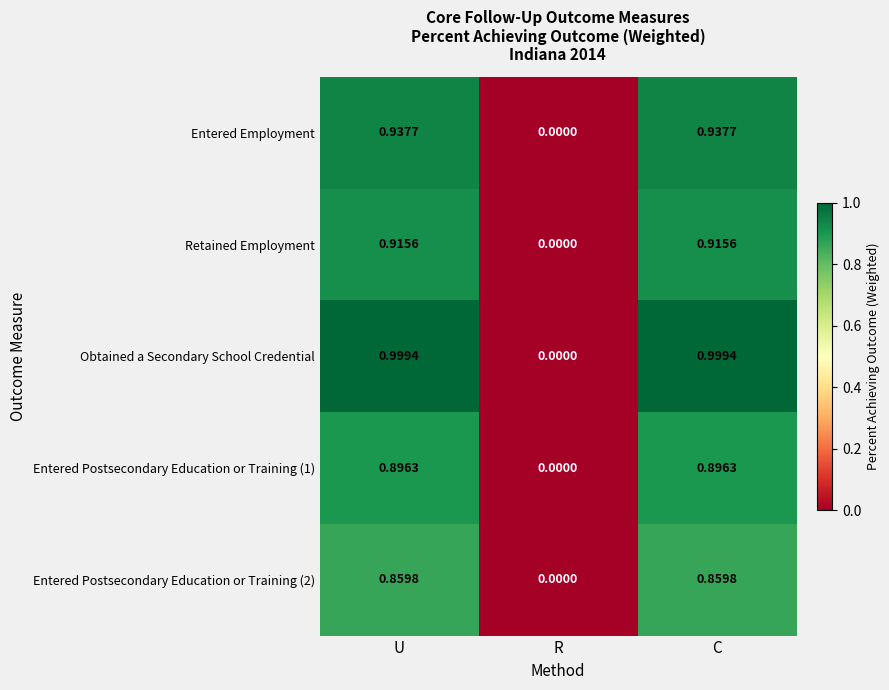

Where is Entered Postsecondary Education or Training (1) nearest to the value 0?

R